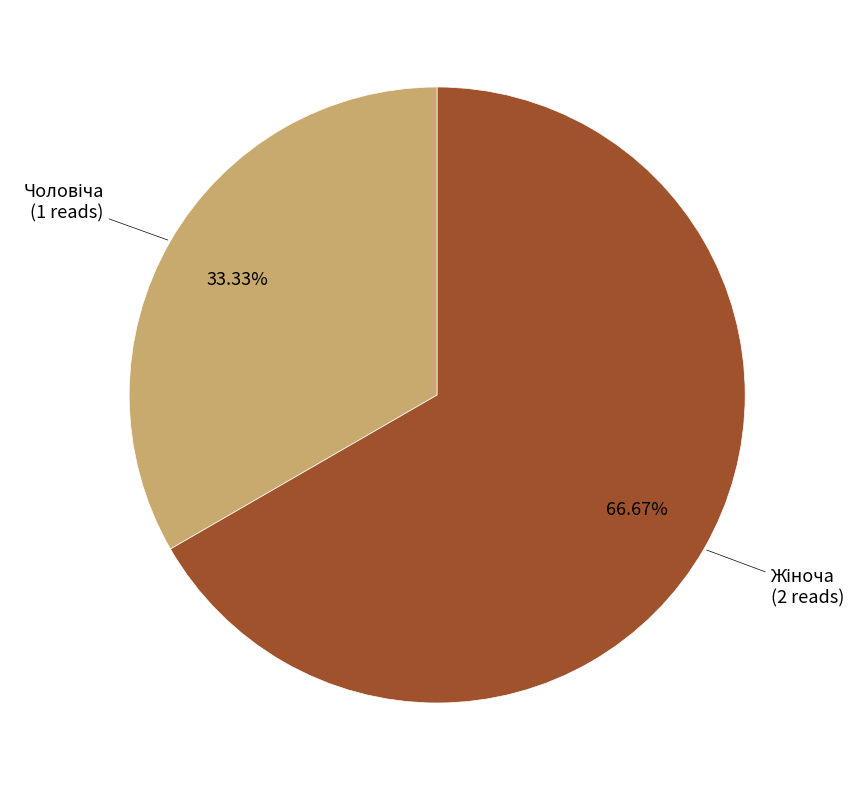

Is there a majority slice in this chart?

Yes